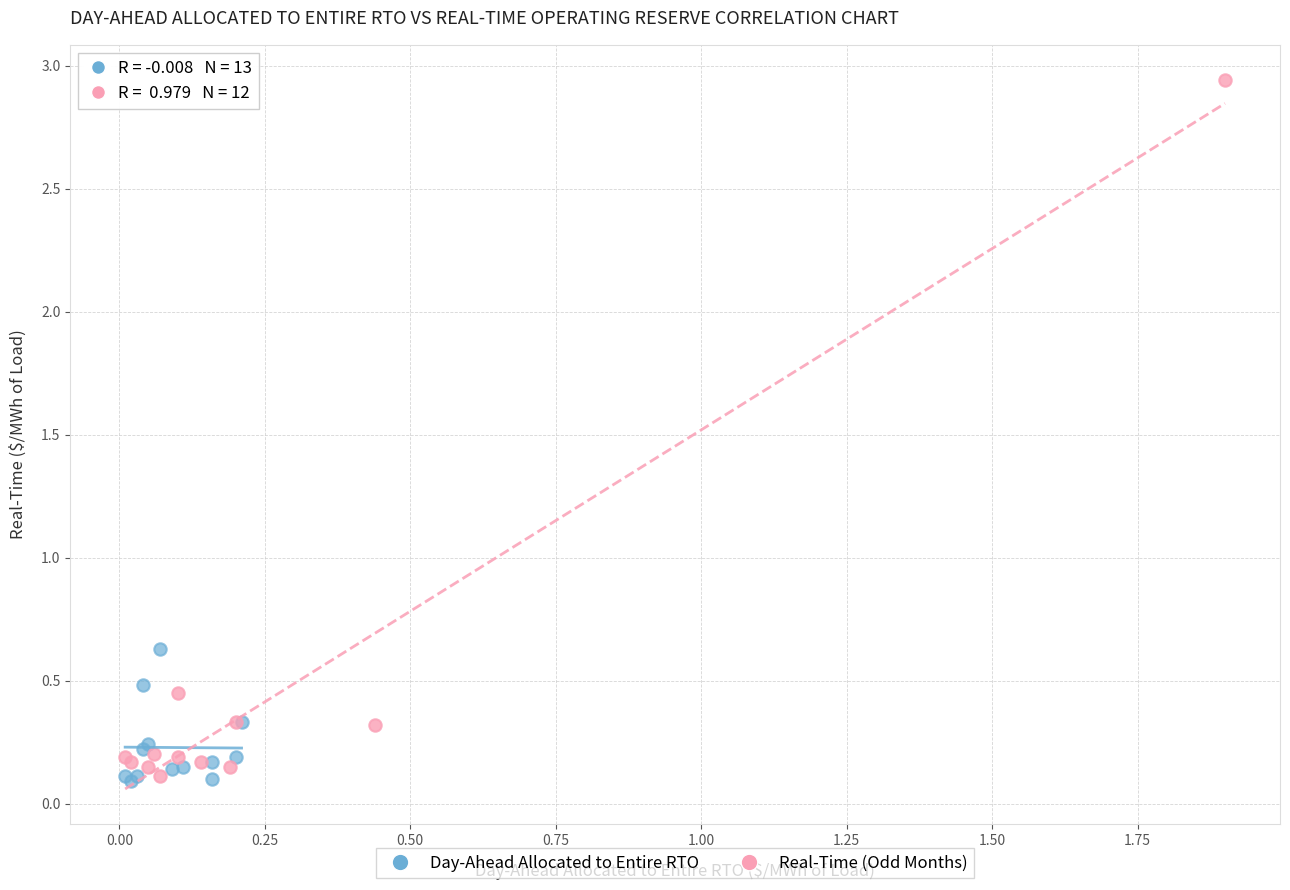

Which series contains the highest Y value?

Real-Time (Odd Months)